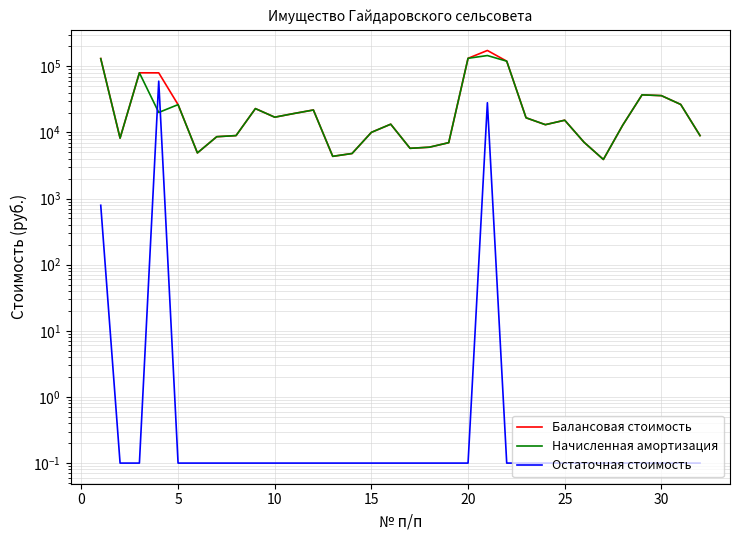

How many lines are shown in the chart?

3